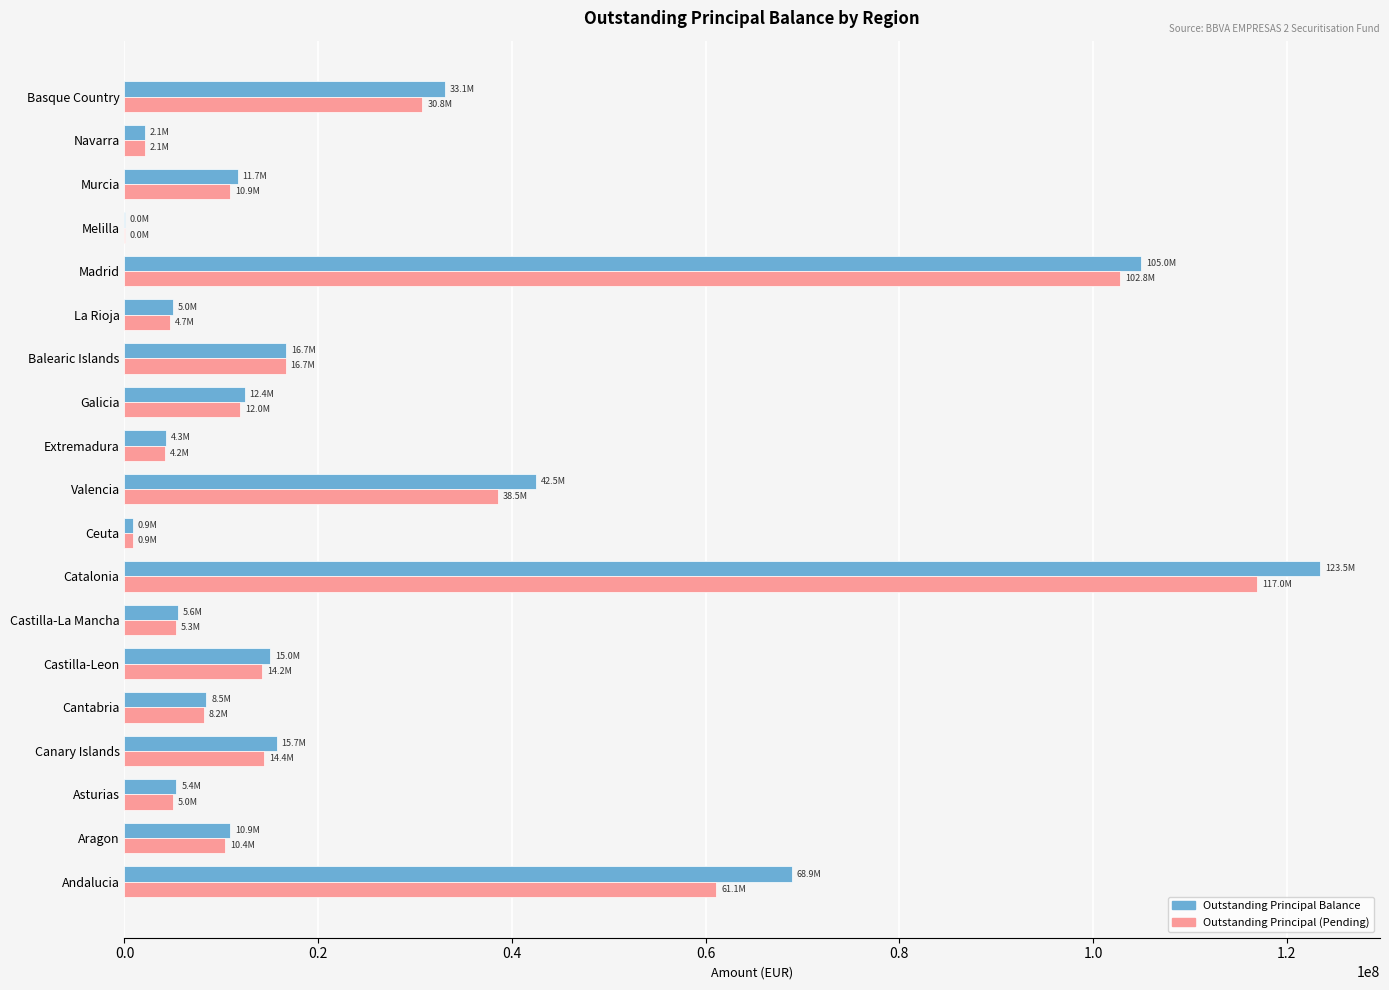

At which category does the chart reach its peak across all series?

Catalonia